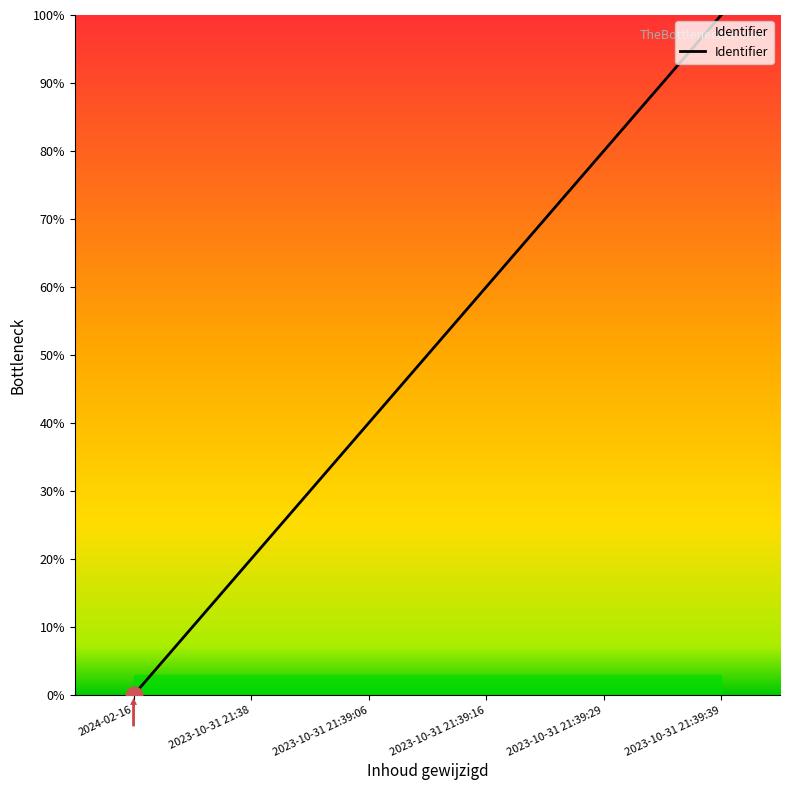

What is the change in value from 2023-10-31 21:38 to 2023-10-31 21:39:06?

+20